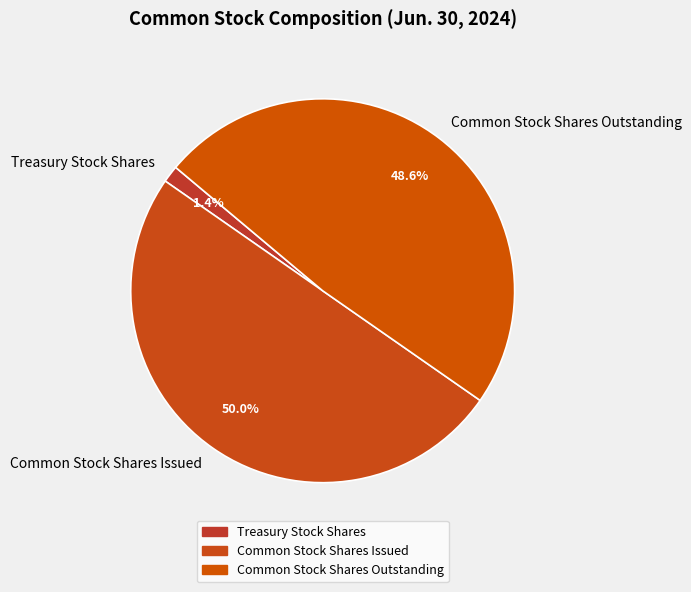

What is the total percentage of Common Stock Shares Outstanding and Treasury Stock Shares?

50.0%